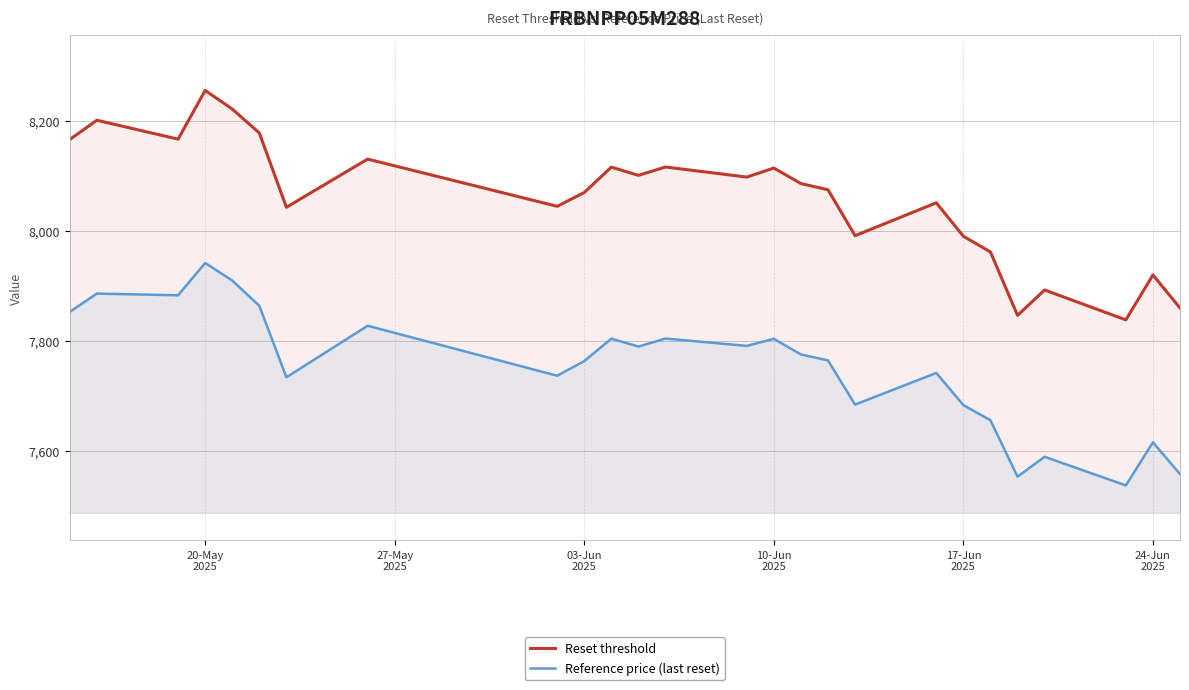

Rank the series by their average value, from lowest to highest.

Reference price (last reset), Reset threshold